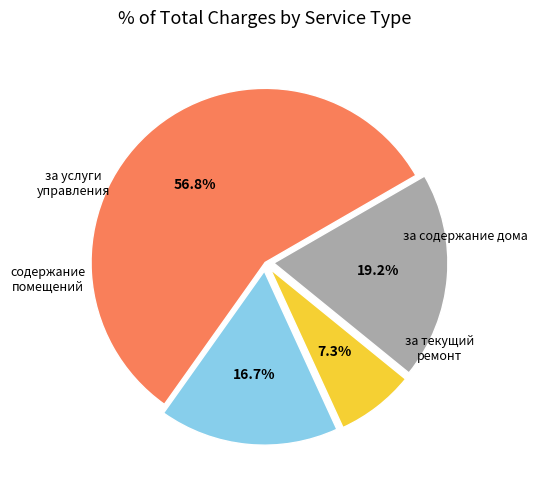

Is there a majority slice in this chart?

Yes